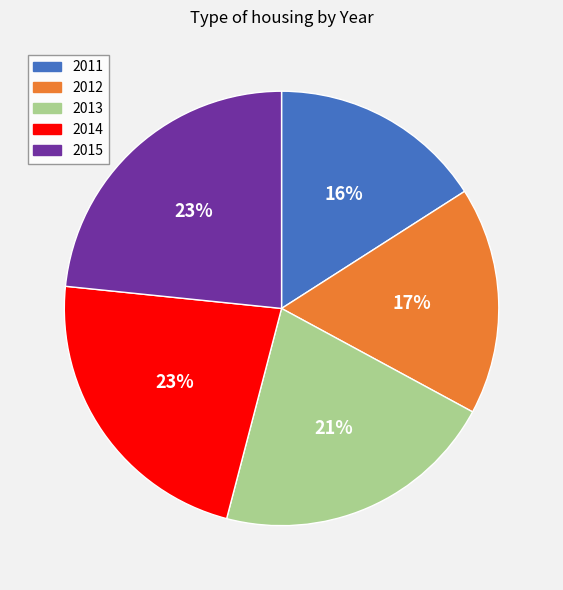

Is 2013 the majority of the pie?

No